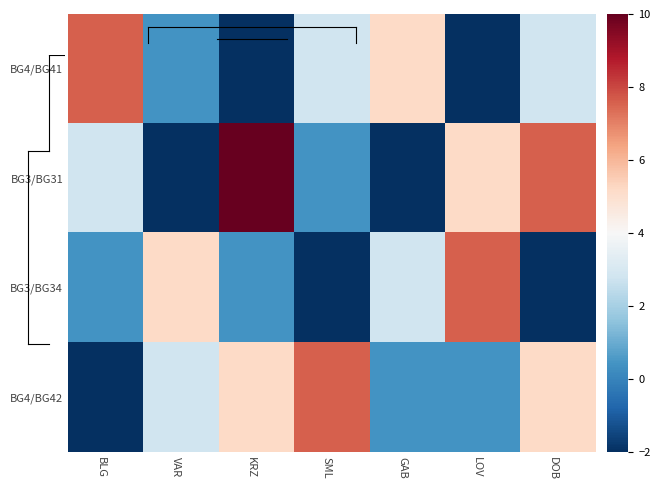

What is the total value across all series at SML?

8.8